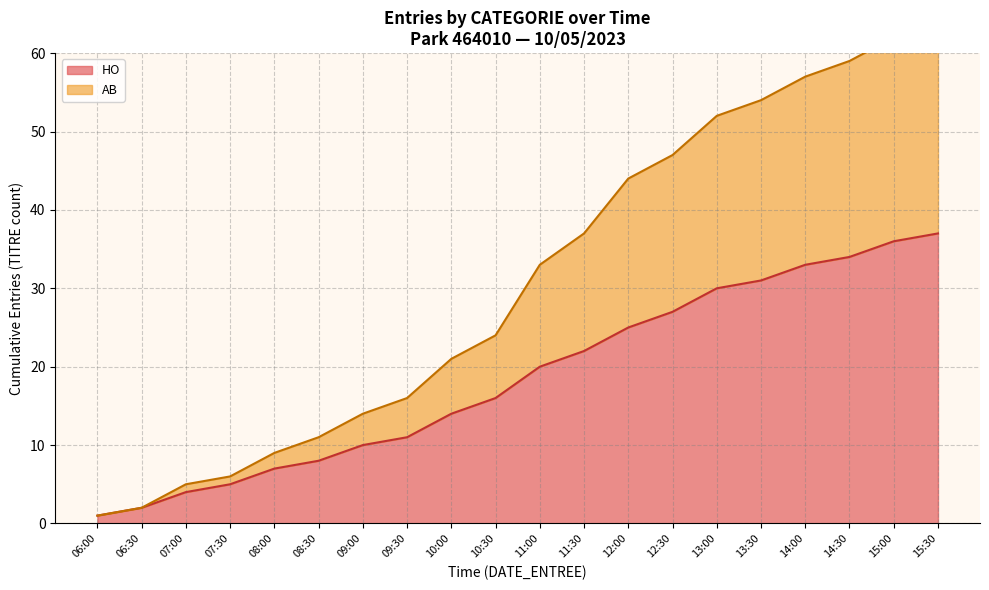

At which category does the chart reach its peak across all series?

15:30